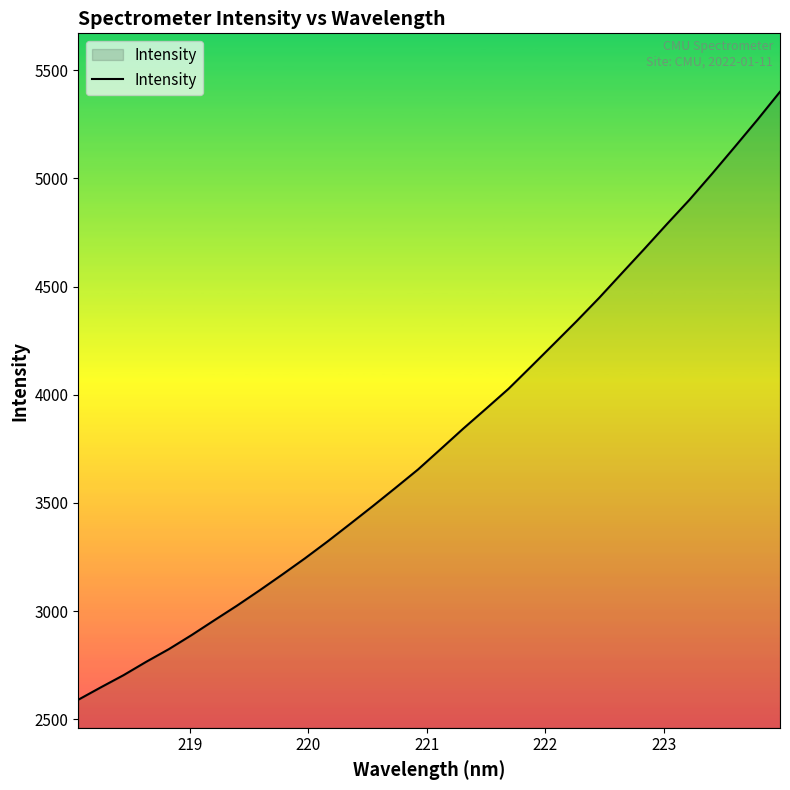

What is the difference between the maximum and minimum values?

2808.7